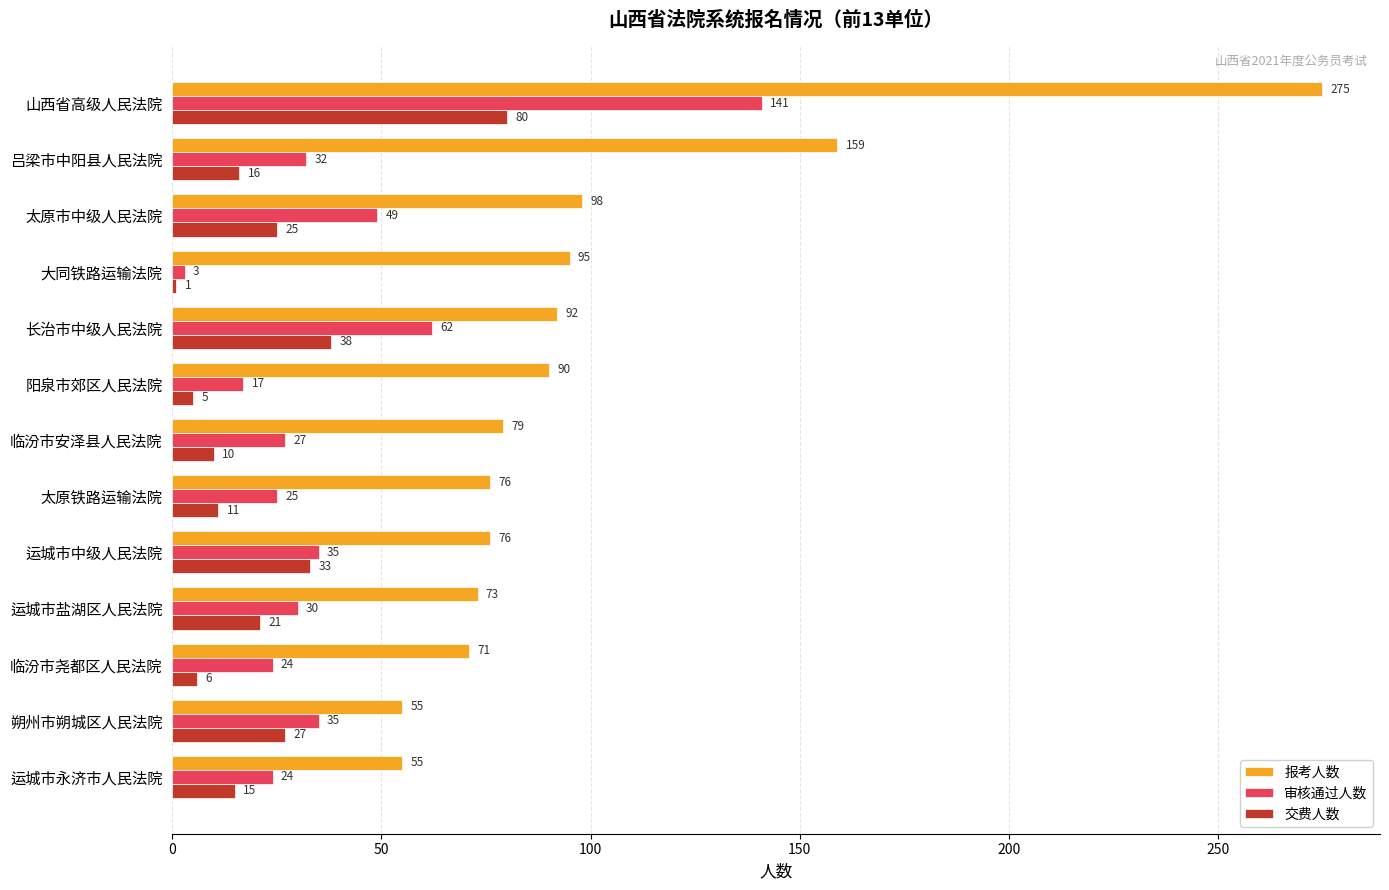

The value of 报考人数 at 大同铁路运输法院 is 50. True or false?

False